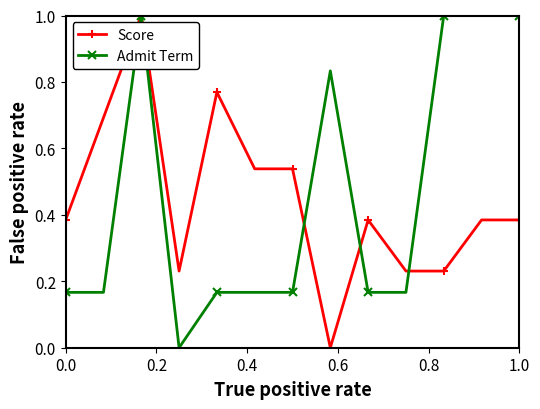

True or false: Score has more than 2 points higher than both neighbors.

True